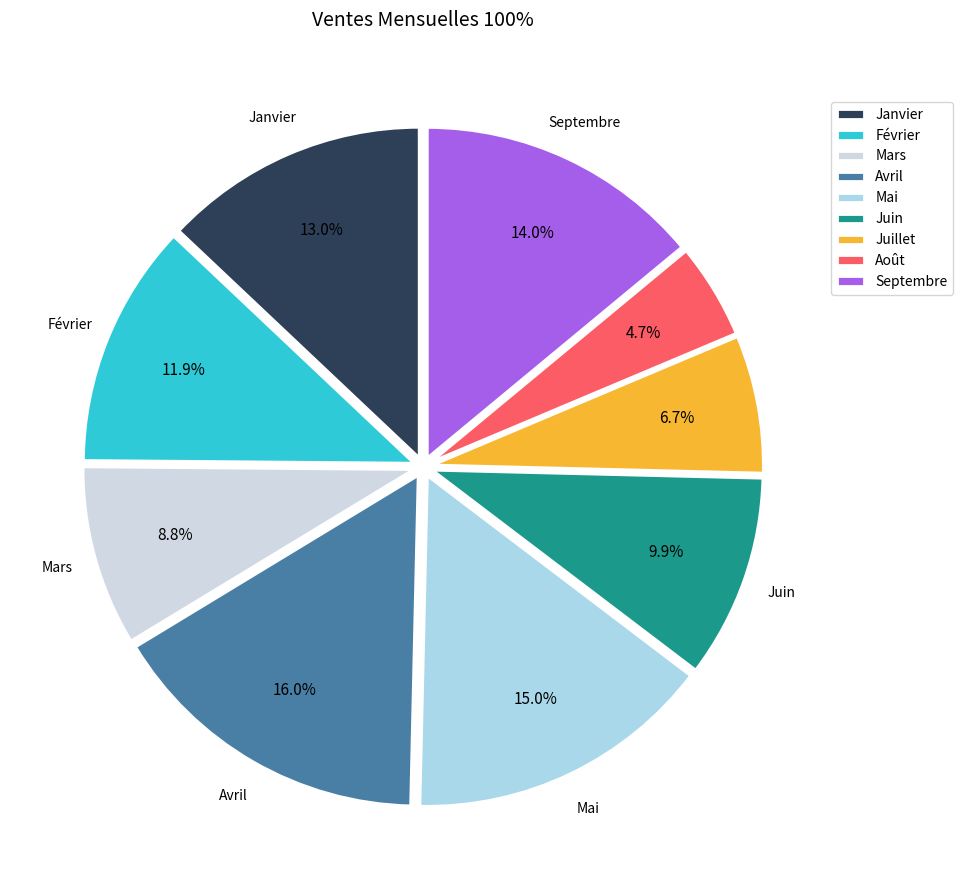

Count the number of slices in the pie.

9